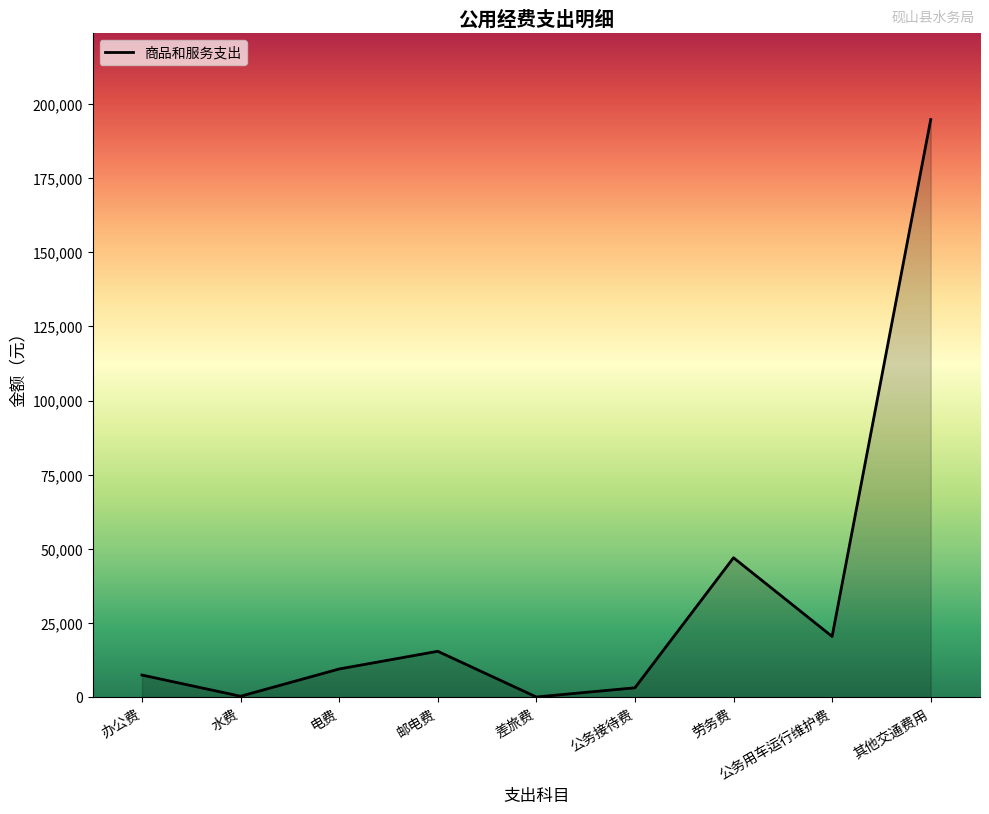

What is the ratio of the value at 公务接待费 to the value at 差旅费?

52.5